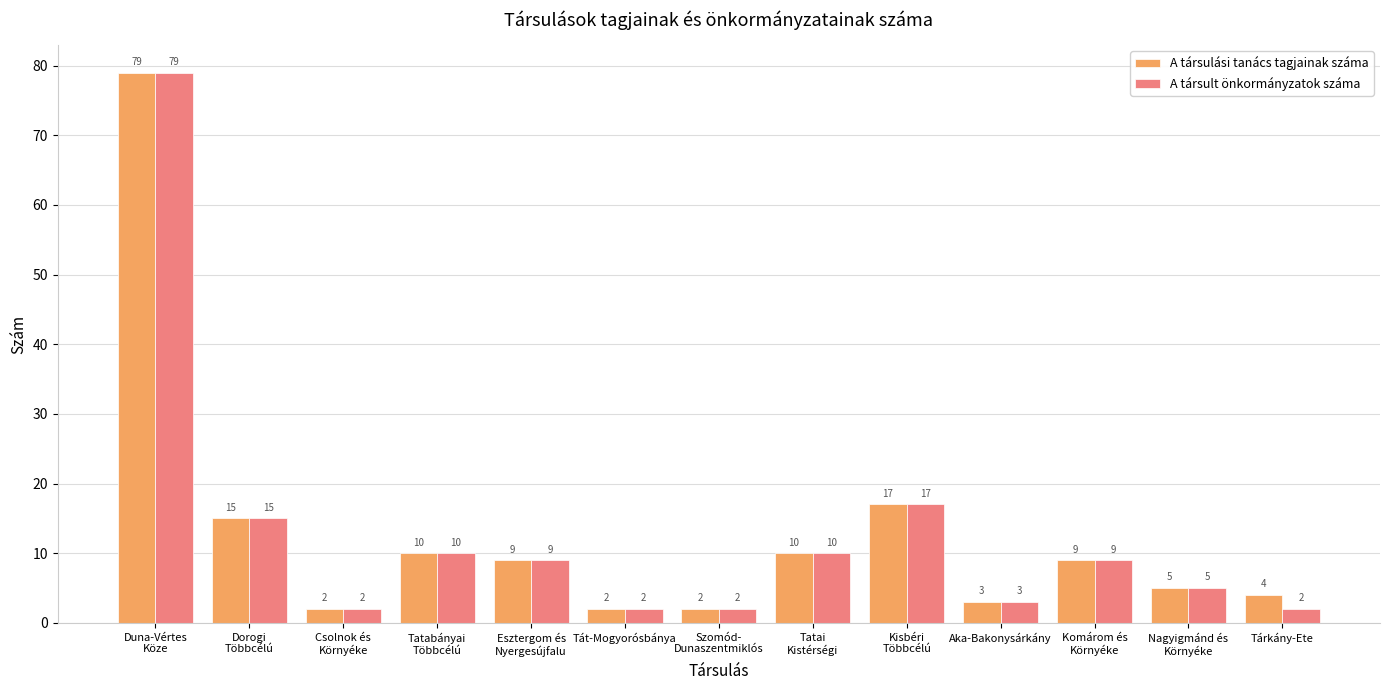

The value of A társulási tanács tagjainak száma at Tárkány-Ete is 4. True or false?

True